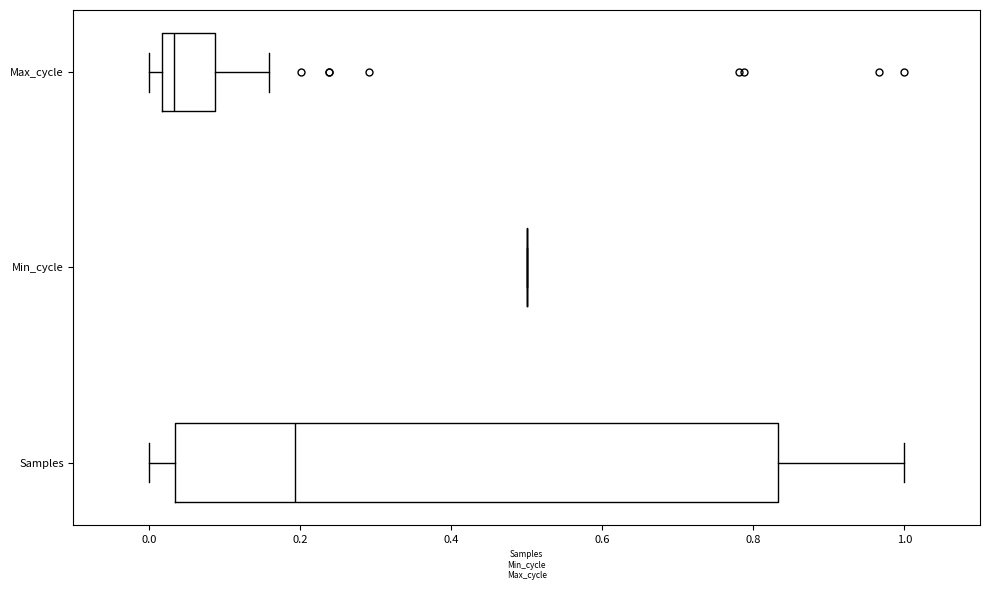

Comparing the boxes themselves (not the whiskers), which one is the widest?

Samples